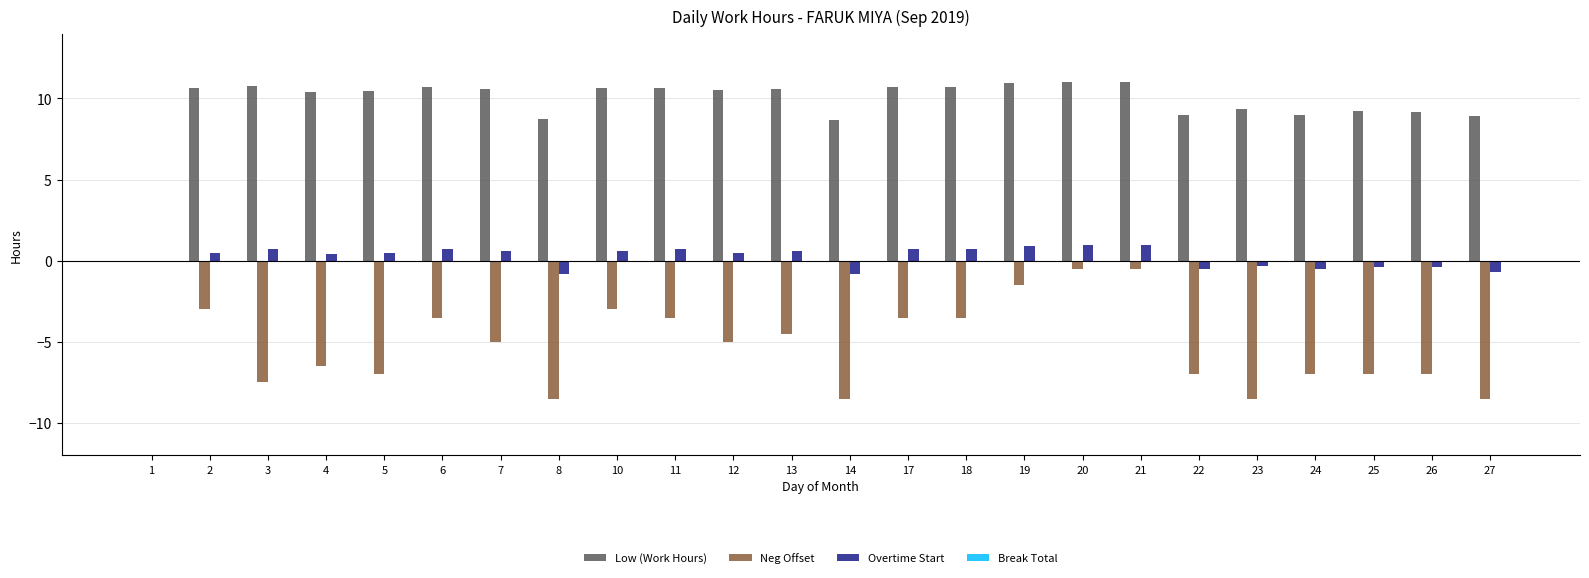

How many data points in Neg Offset are above -5?

11